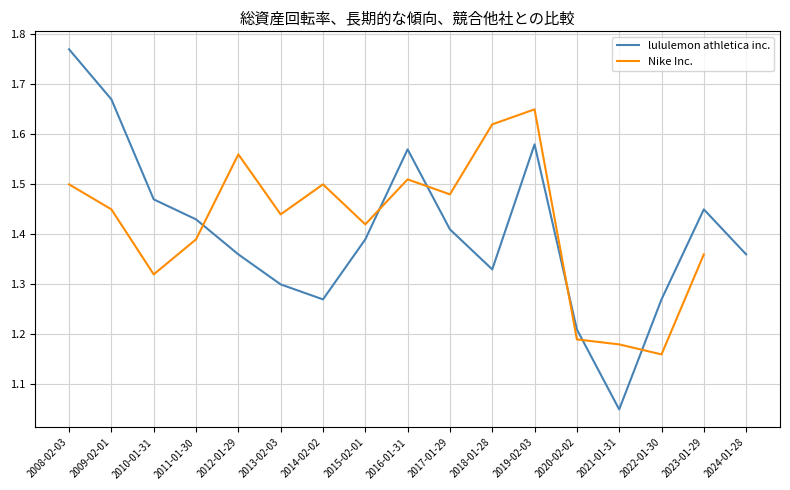

The chart shows a value of 1.5 at 2010-01-31. True or false?

True